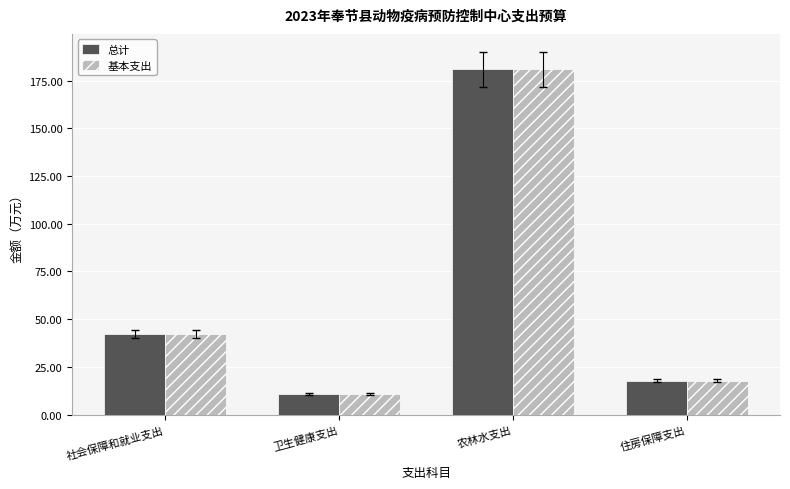

What is the total value across all series at 卫生健康支出?

21.9